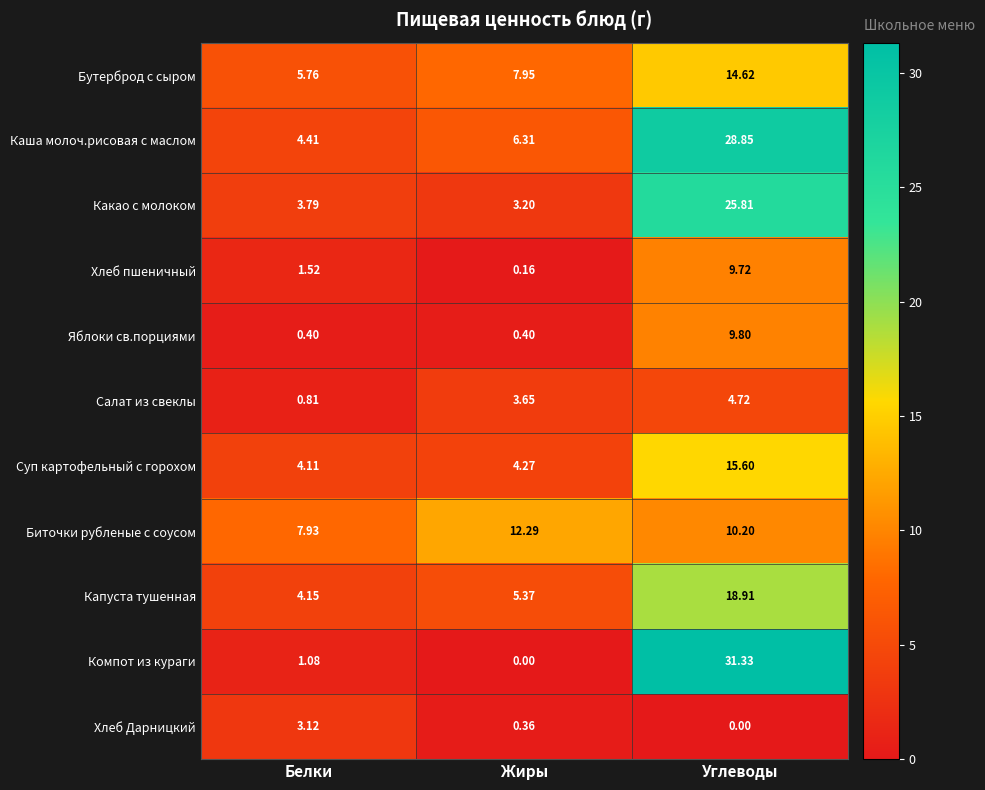

Which series has the widest spread of values?

Компот из кураги